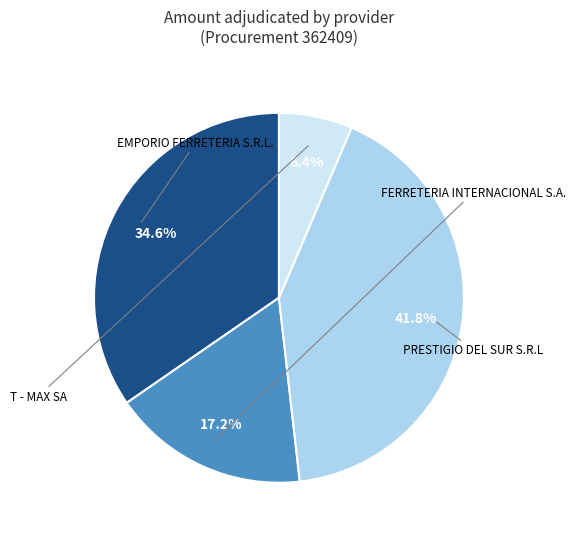

To the nearest percent, what is the average slice percentage?

25%